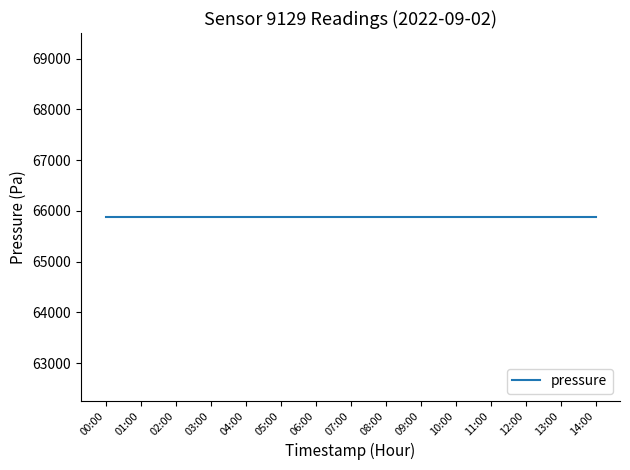

The value of pressure at 04:05 is 110624.8. True or false?

False